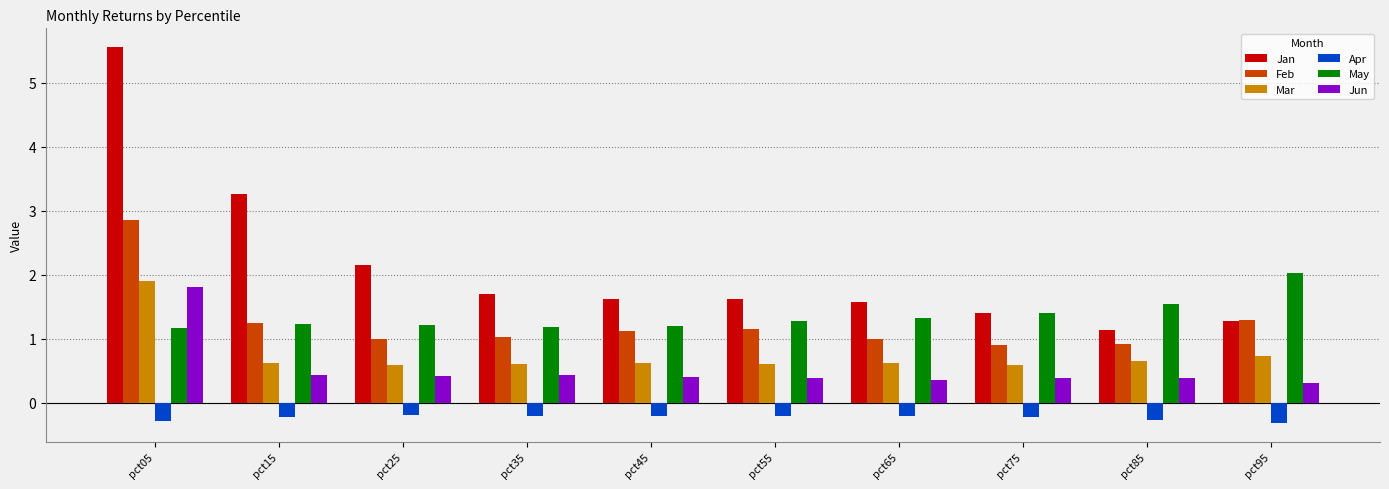

Rank the series at pct45 from lowest to highest value.

Apr, Jun, Mar, Feb, May, Jan